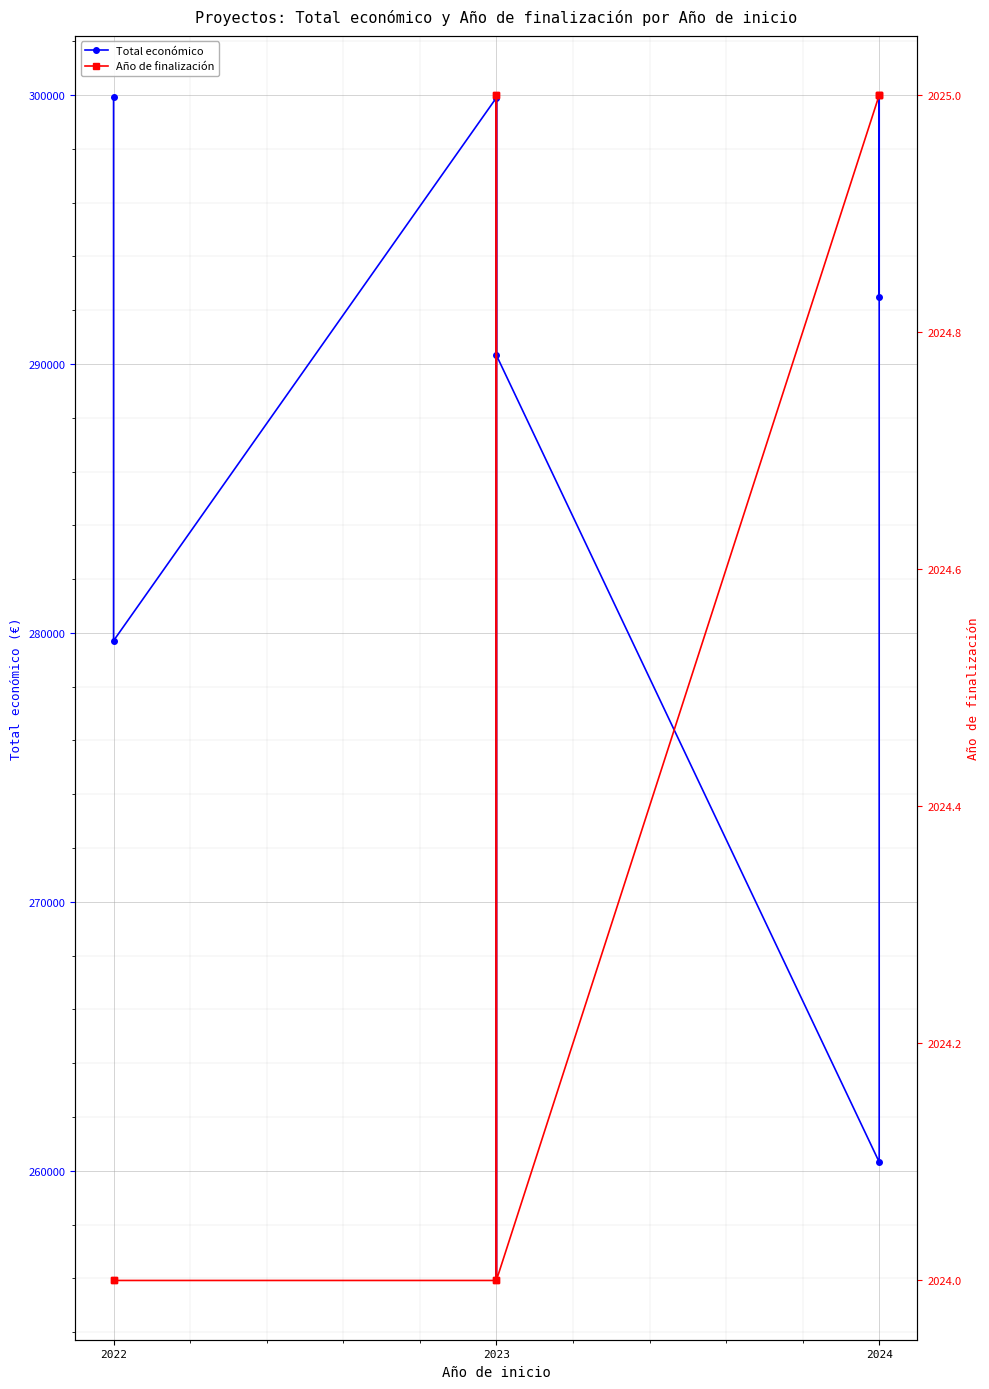

What are all the series names shown in the legend?

Total económico, Año de finalización